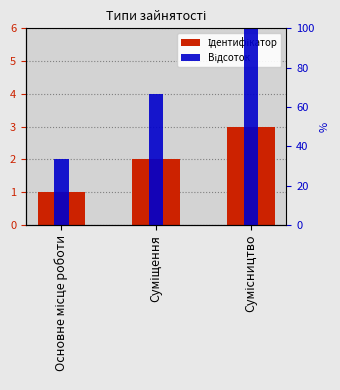

What is the label of the 1st bar from the left?

Основне місце роботи